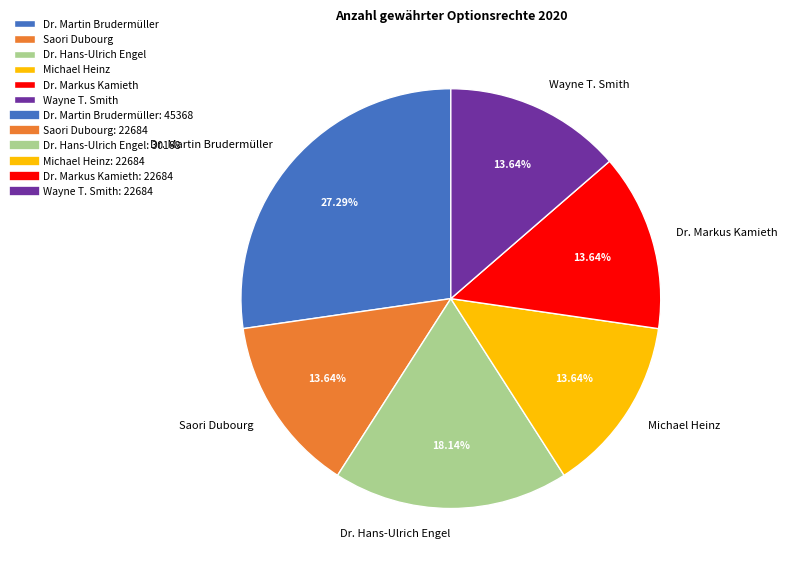

What is the largest slice in the pie chart?

Dr. Martin Brudermüller